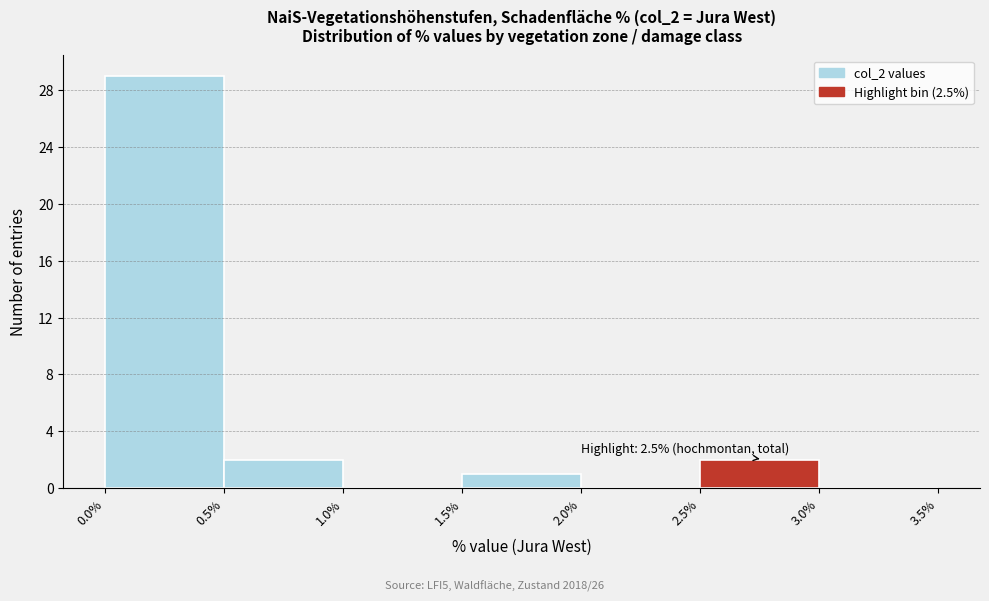

Which range on the x-axis has the tallest bar?

0.0% to 0.5%